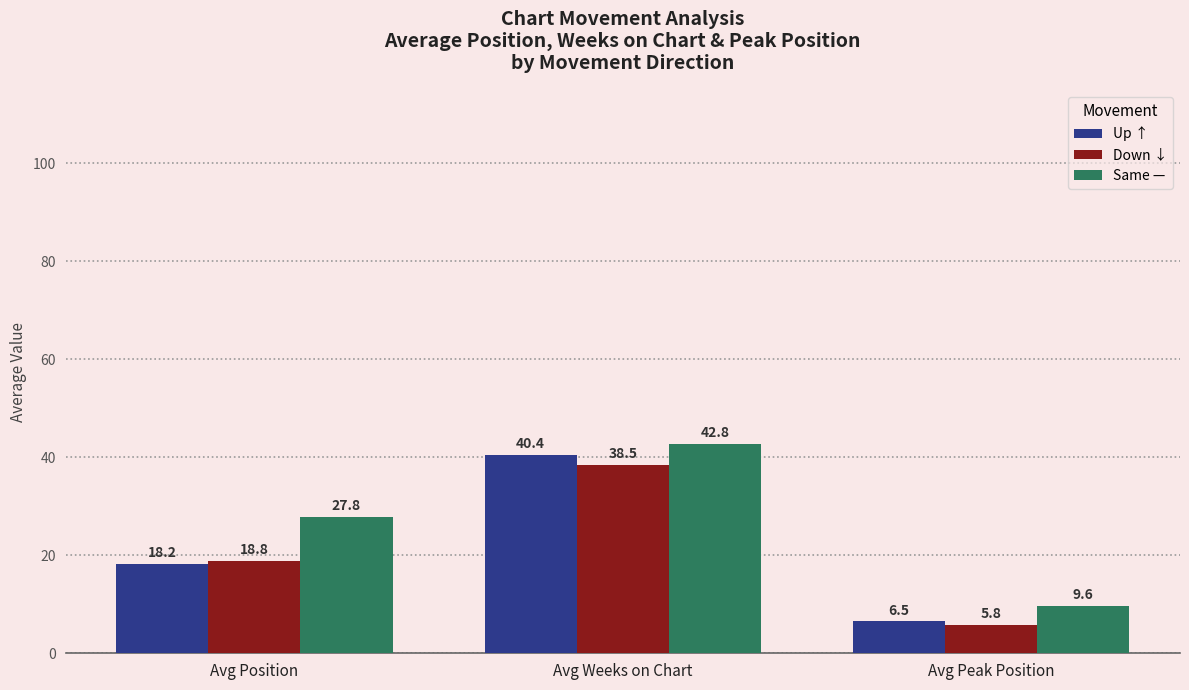

Which label corresponds to the largest value in the chart?

Avg Weeks on Chart